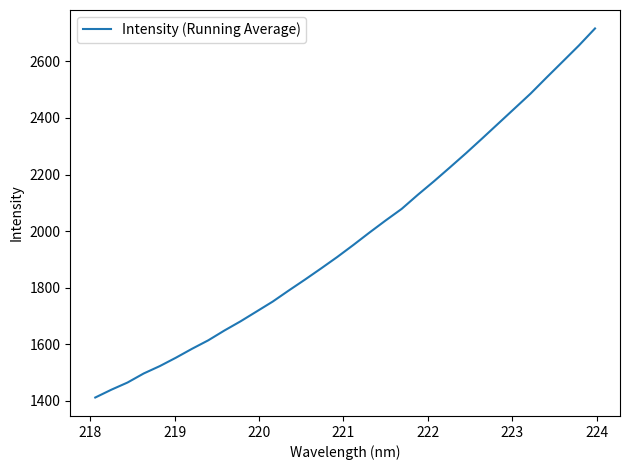

What is the minimum value shown in the chart?

1412.2